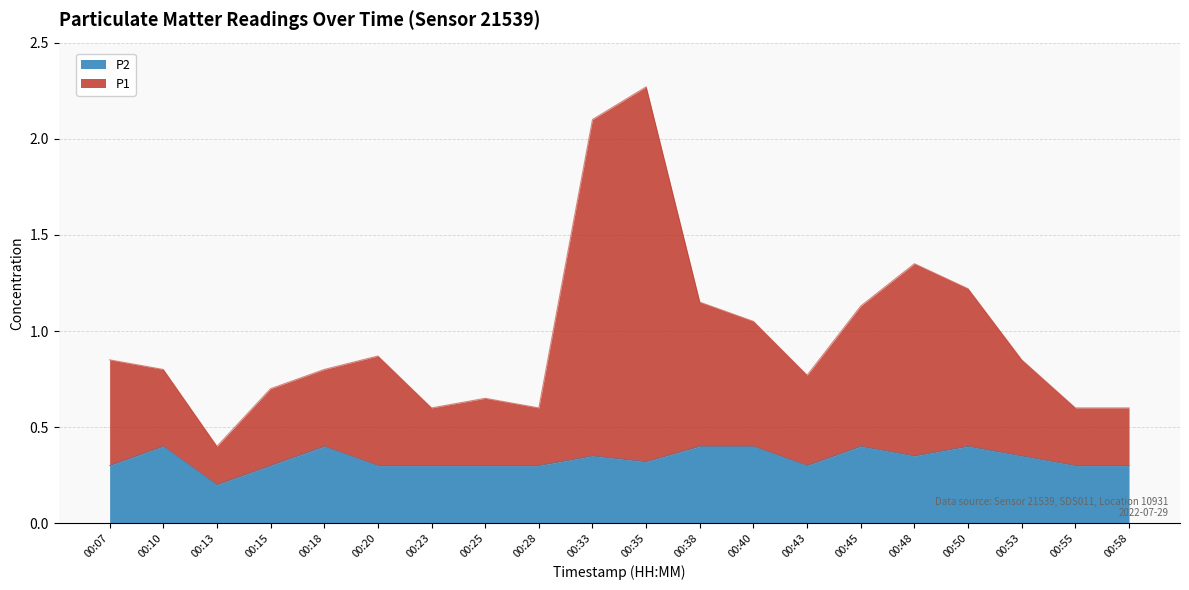

What are all the series names shown in the legend?

P2, P1